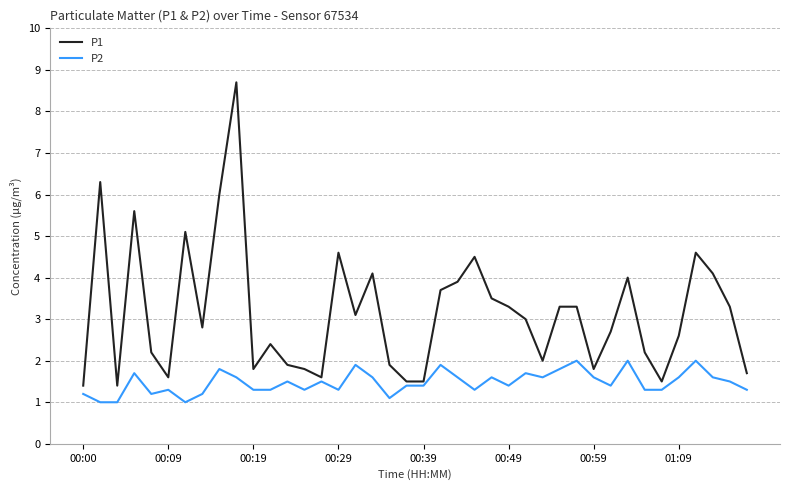

Which series has the largest range (max minus min)?

P1